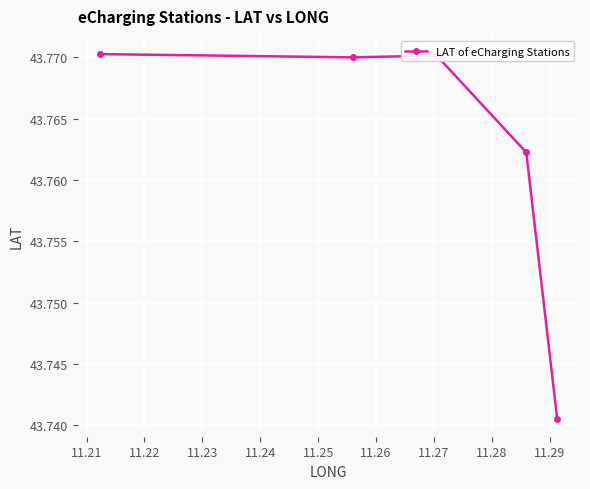

What is the value of the 3rd point from the left?

43.8